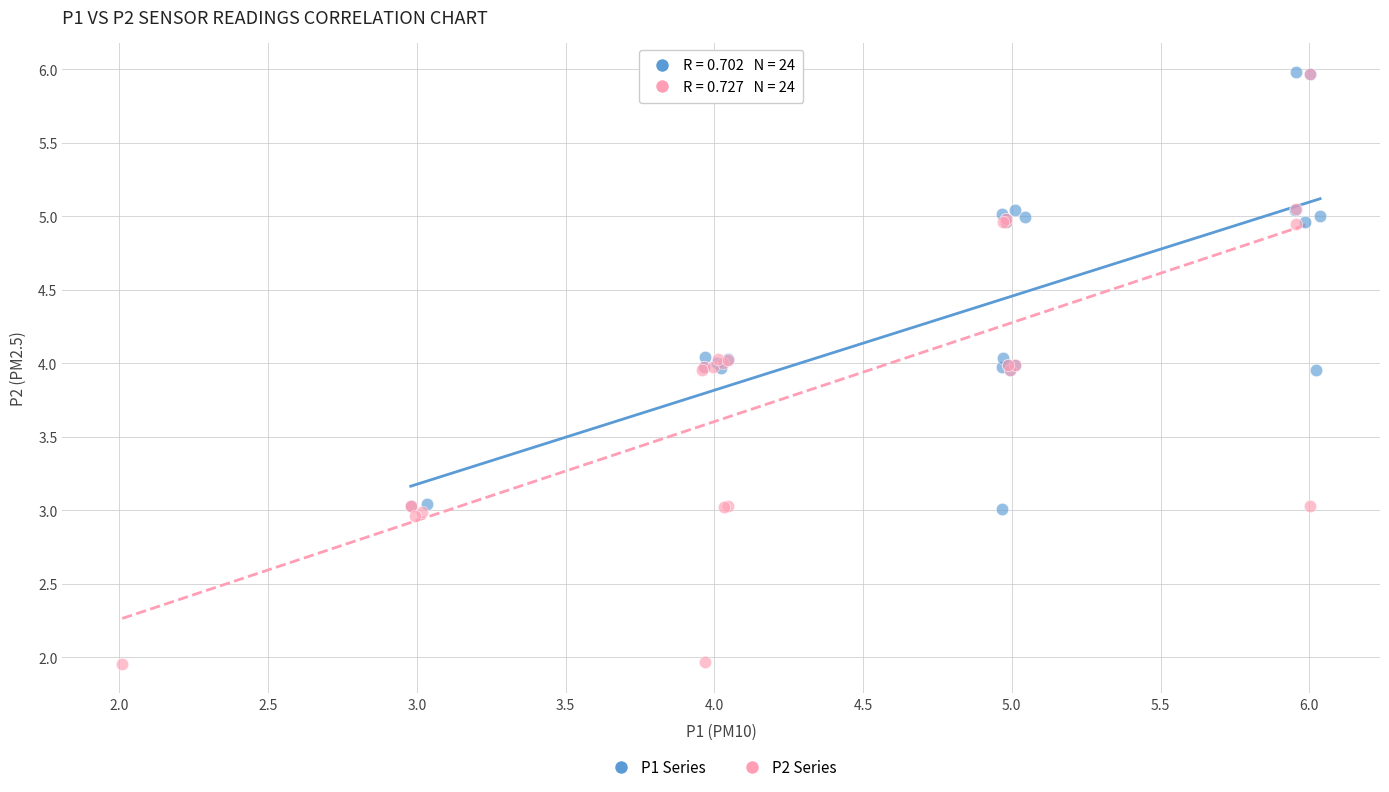

Which series has the widest spread of Y values?

P2 Series